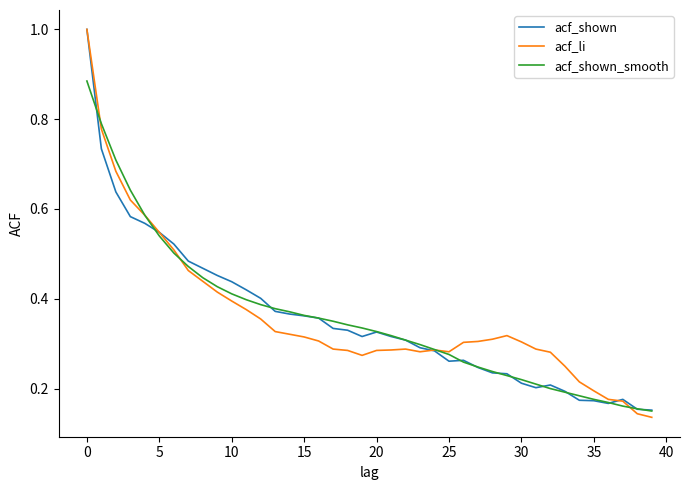

What is the highest value of the acf_shown series?

1.0